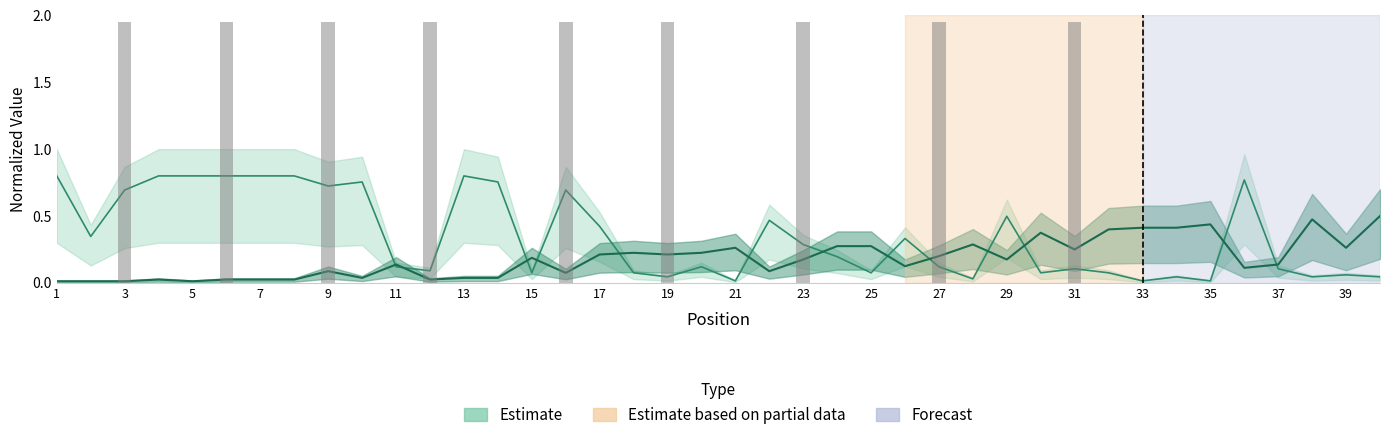

What is the spread (max minus min) of values at 30?

0.3